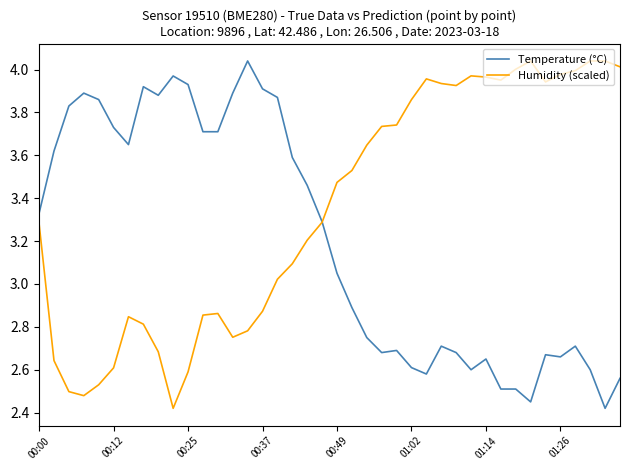

Which series has the largest total across all categories?

Humidity (scaled)